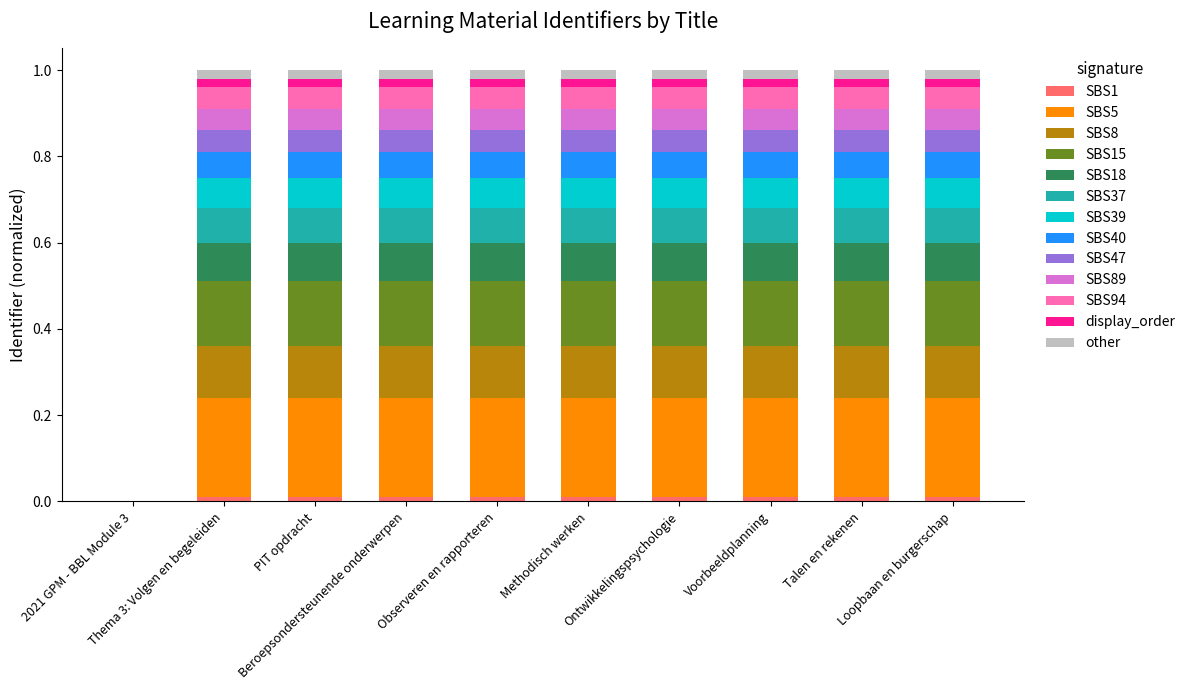

Count the number of data series in this chart.

13